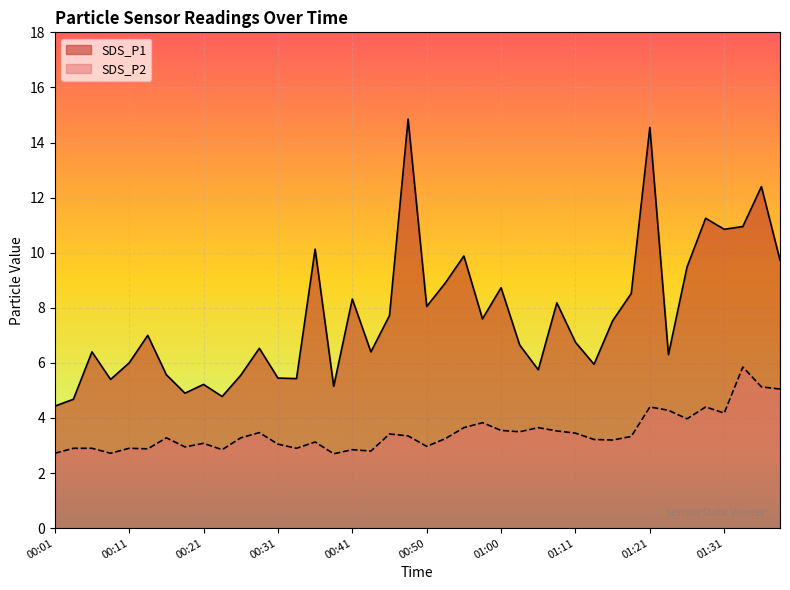

Where is the first local maximum for SDS_P2?

00:11